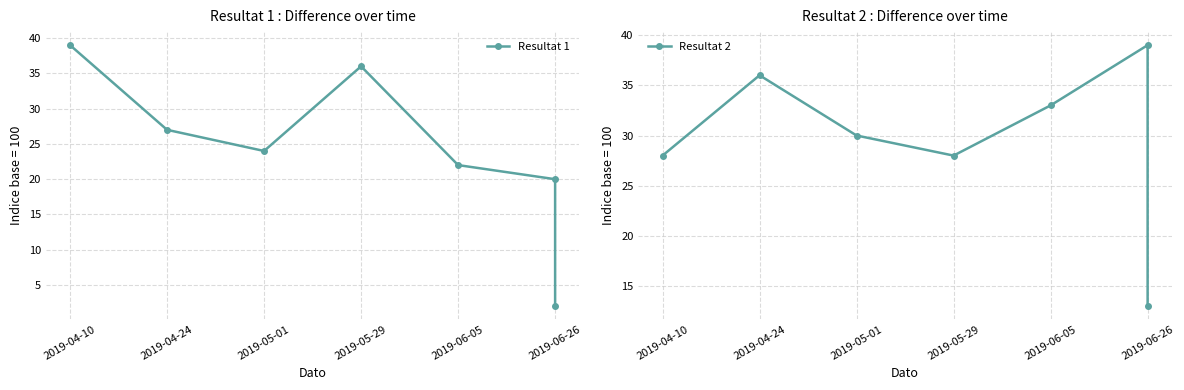

Is this an area chart (filled region under the line)?

No